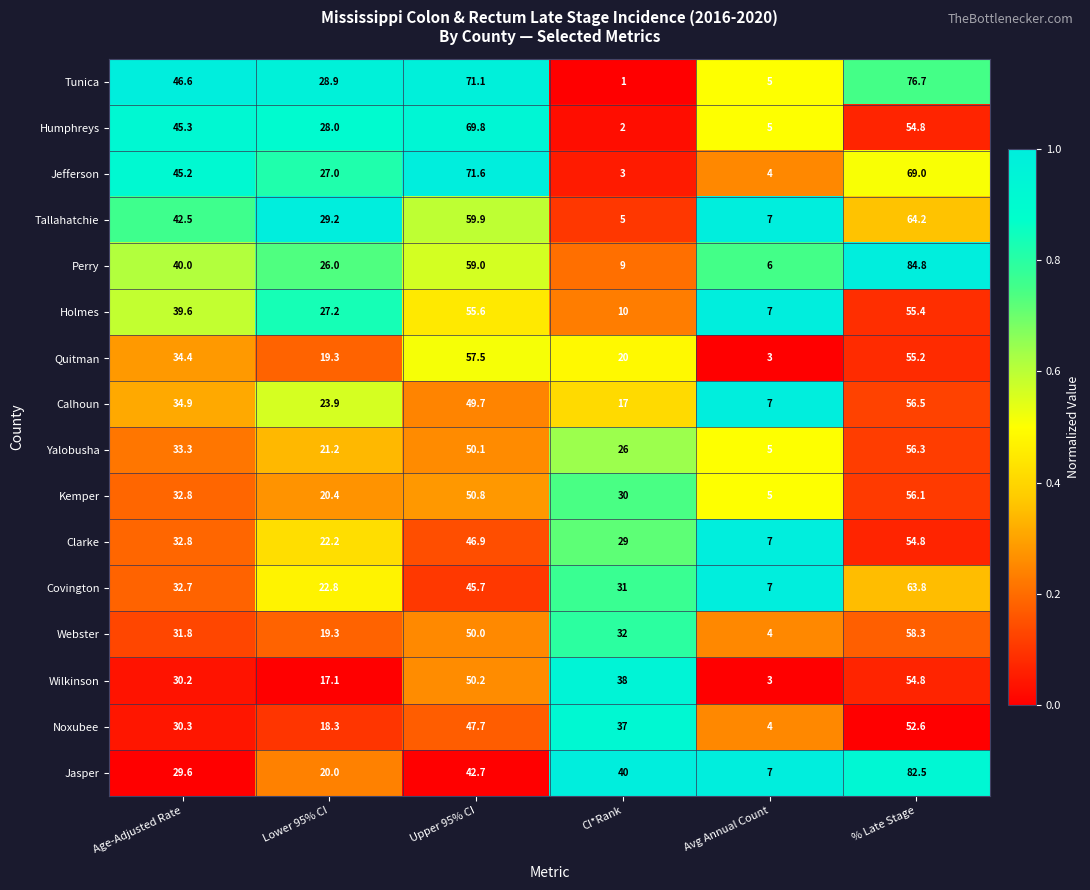

Which series has the largest total across all categories?

Tunica